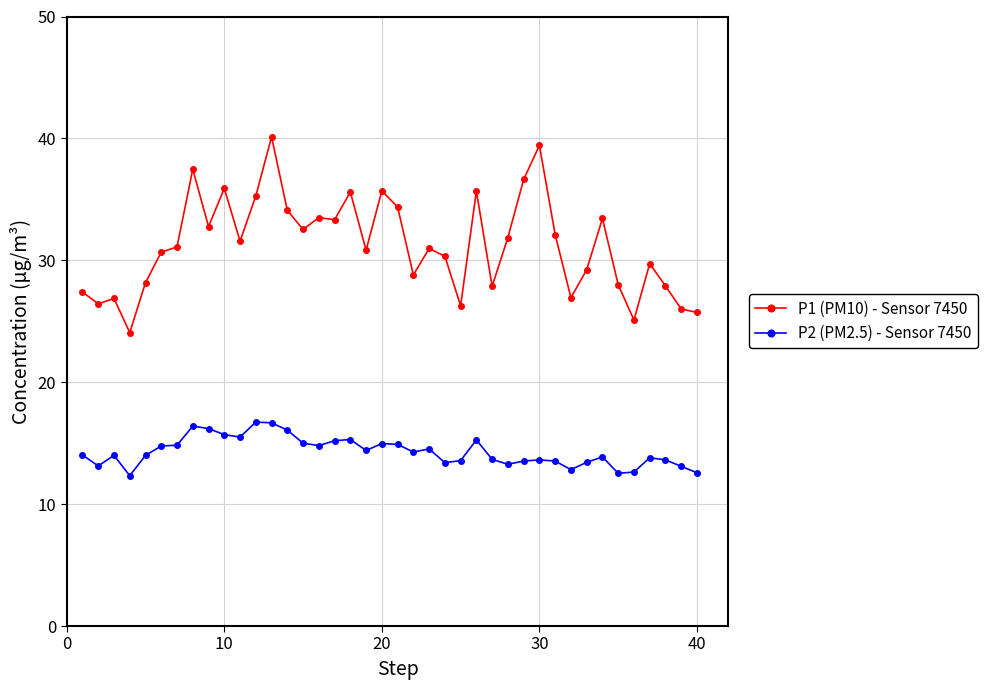

Which series has the largest range (max minus min)?

P1 (PM10) - Sensor 7450